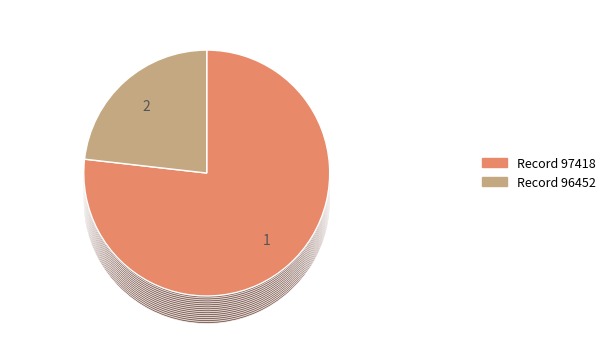

To the nearest percent, what is the combined percentage of 96452 and 97418?

100%